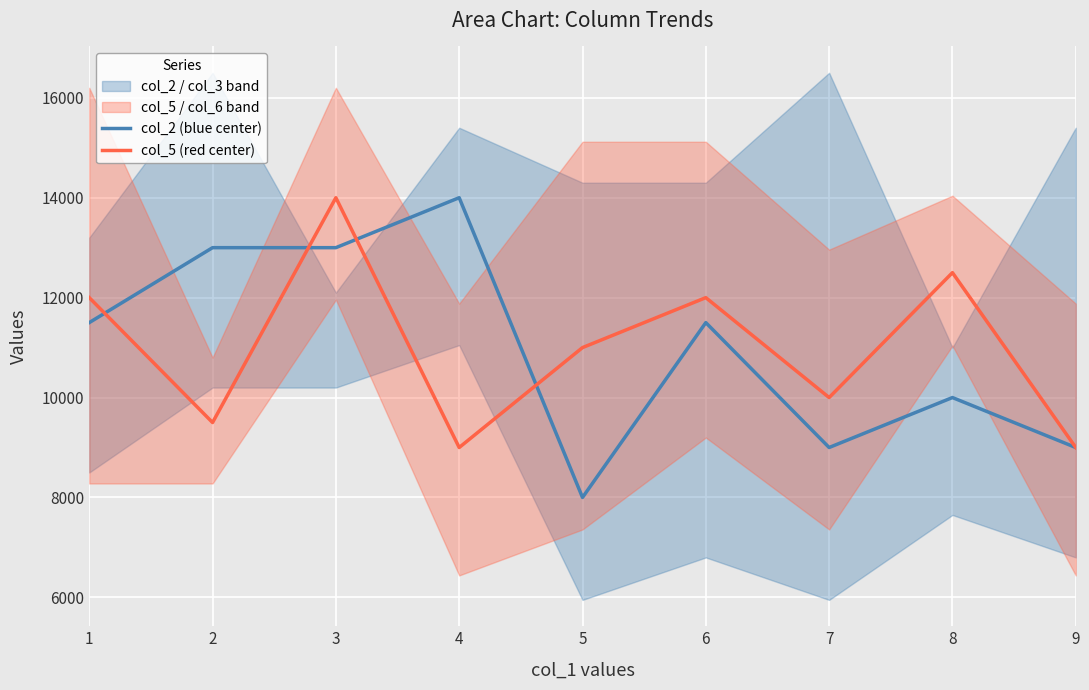

What is the sum of the col_5 (red center) values at 6 and 1?

24000